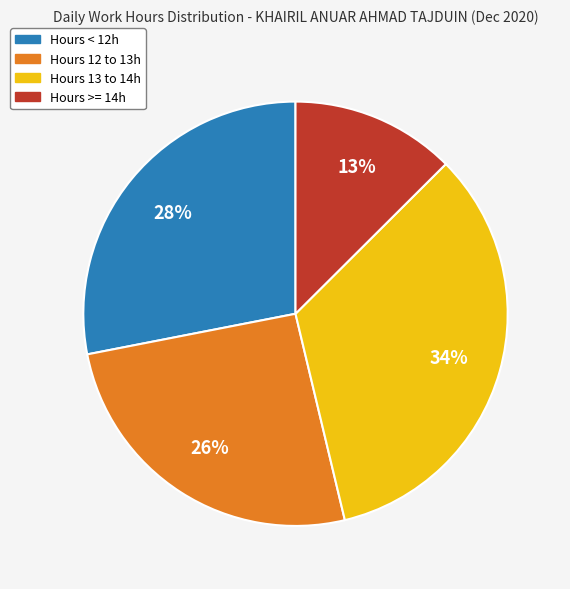

Is there a majority slice in this chart?

No